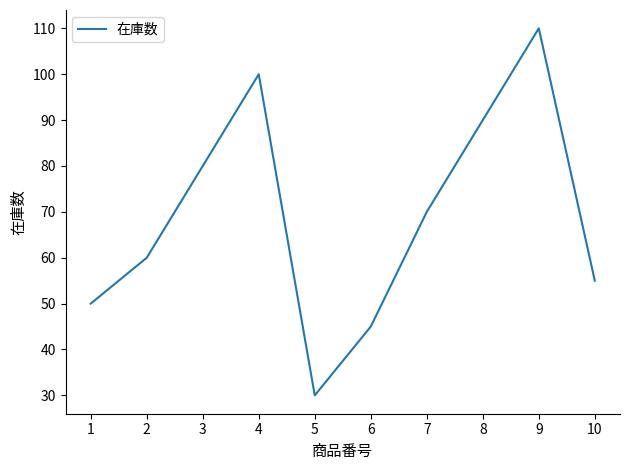

Rank the categories by value from lowest to highest.

5, 6, 1, 10, 2, 7, 3, 8, 4, 9